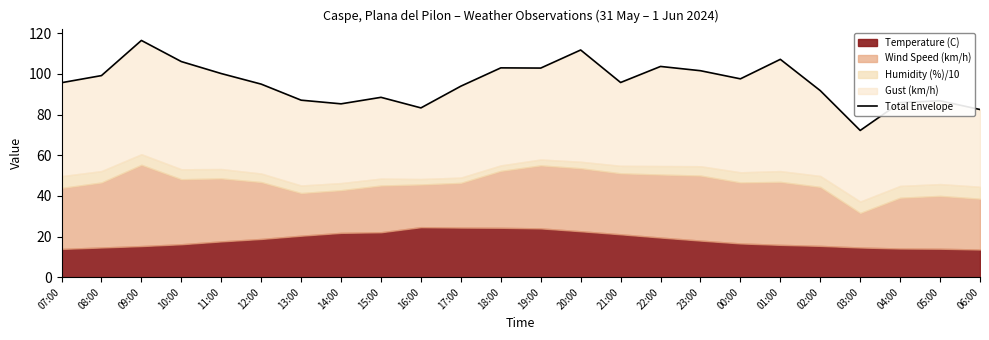

True or false: the data shows 122.1 at 05:00.

False